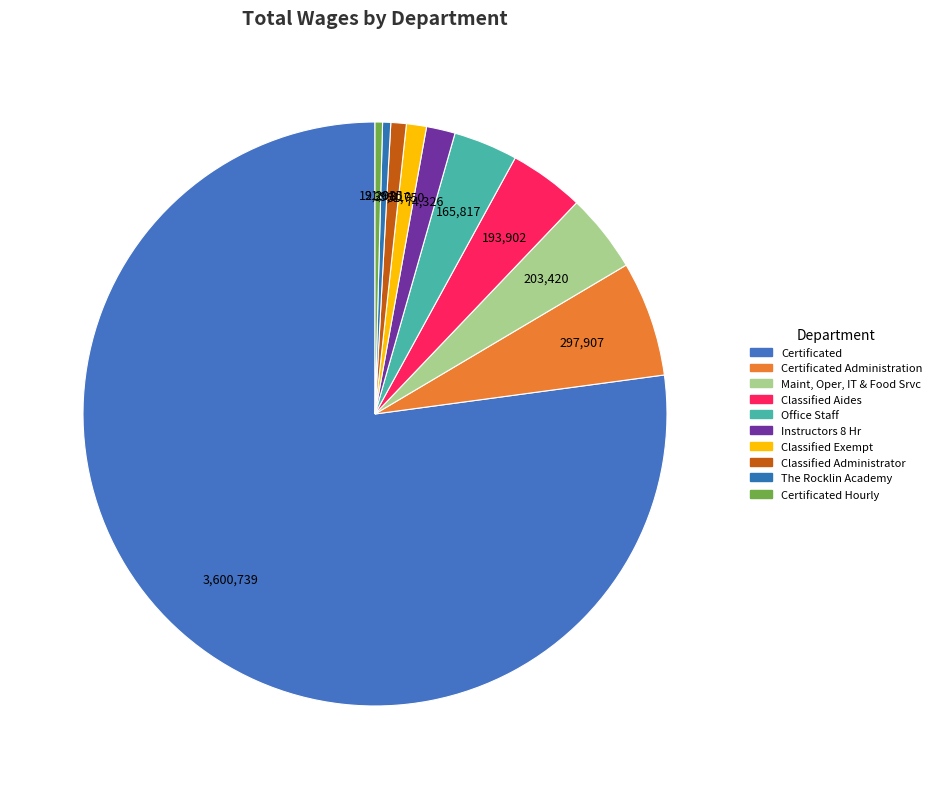

Count the number of slices in the pie.

10